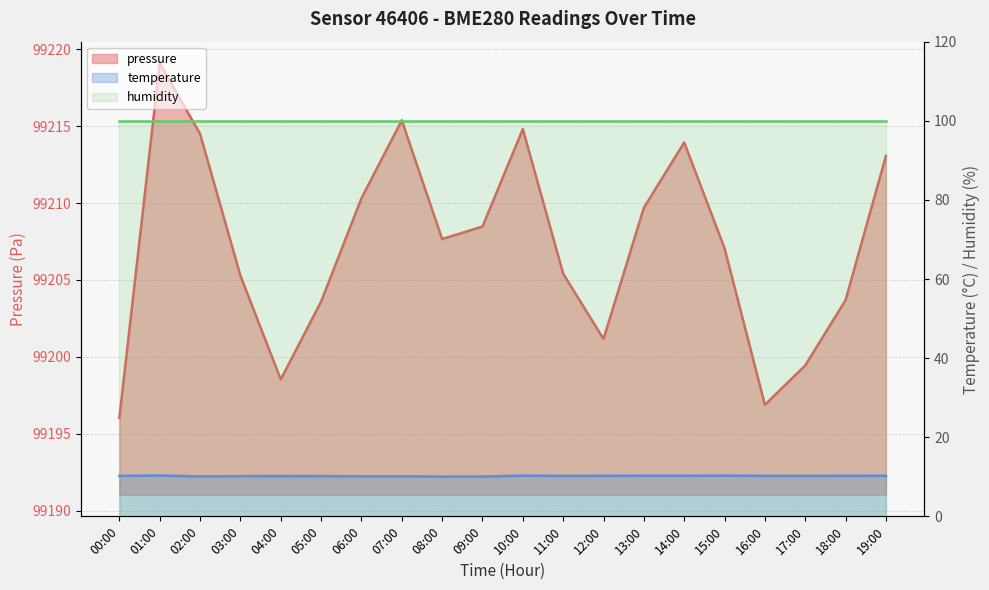

How many data points in pressure are less than 99207?

9